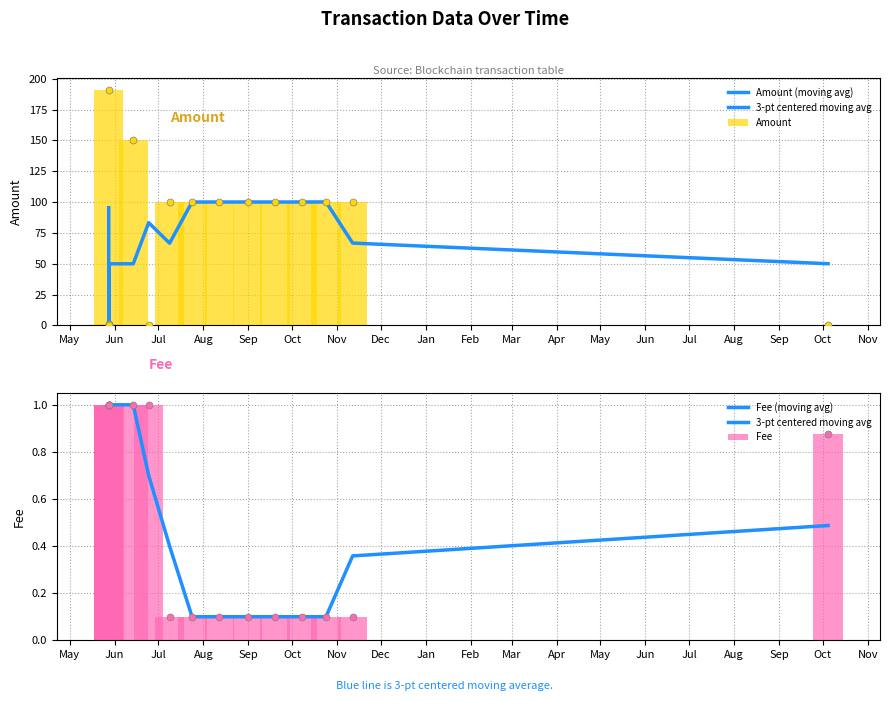

Which series contains the highest Y value?

Amount